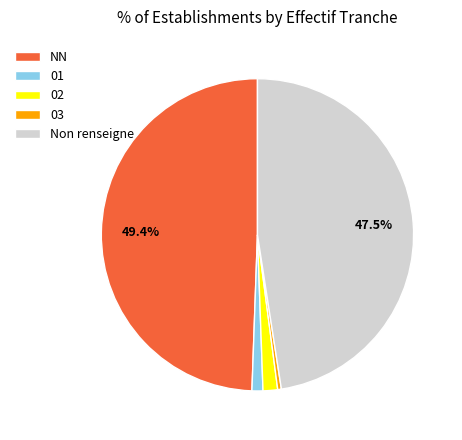

Is there any slice that represents more than half of the pie?

No